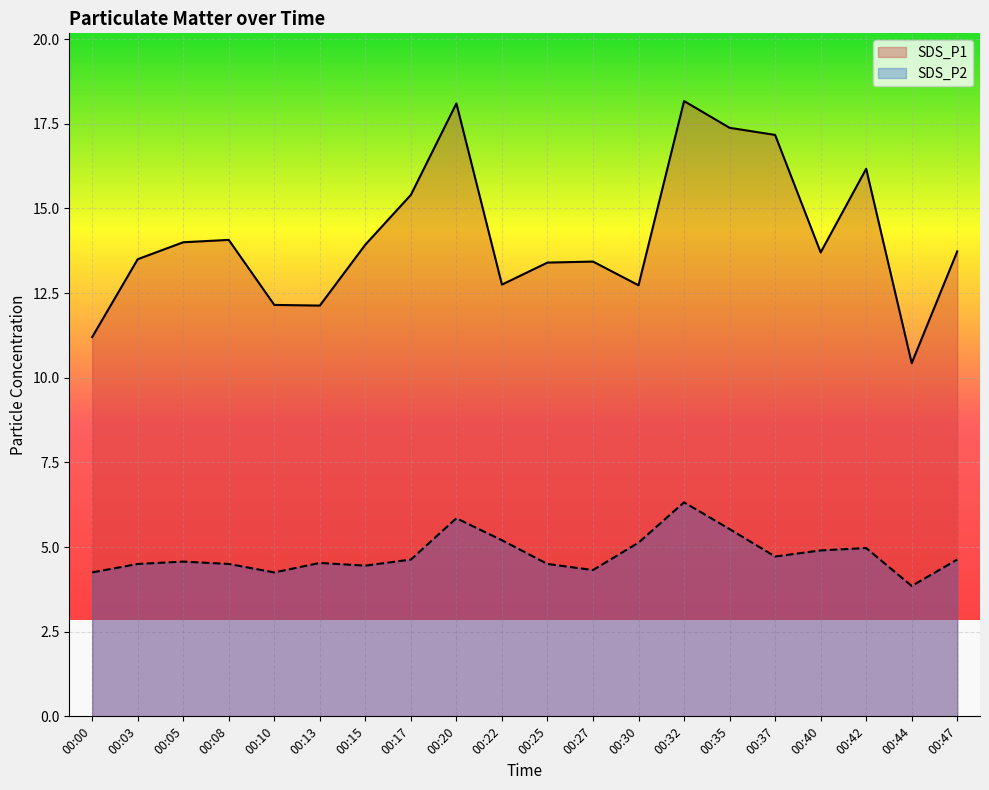

At which label is SDS_P2 closest to 5?

00:42